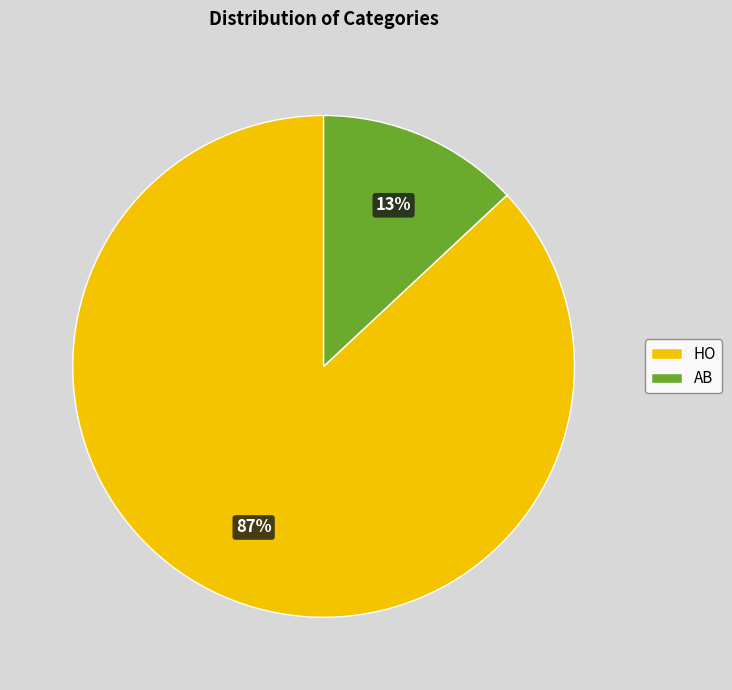

To the nearest percent, what is the difference between the AB and HO slice percentages?

74%